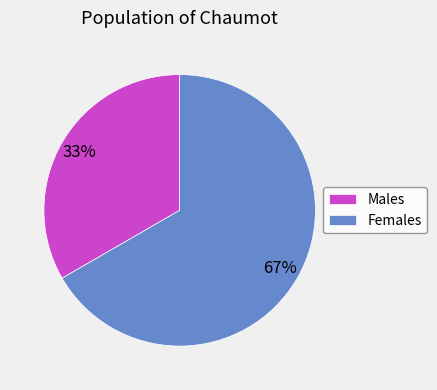

Rank the categories by value from highest to lowest.

Females, Males